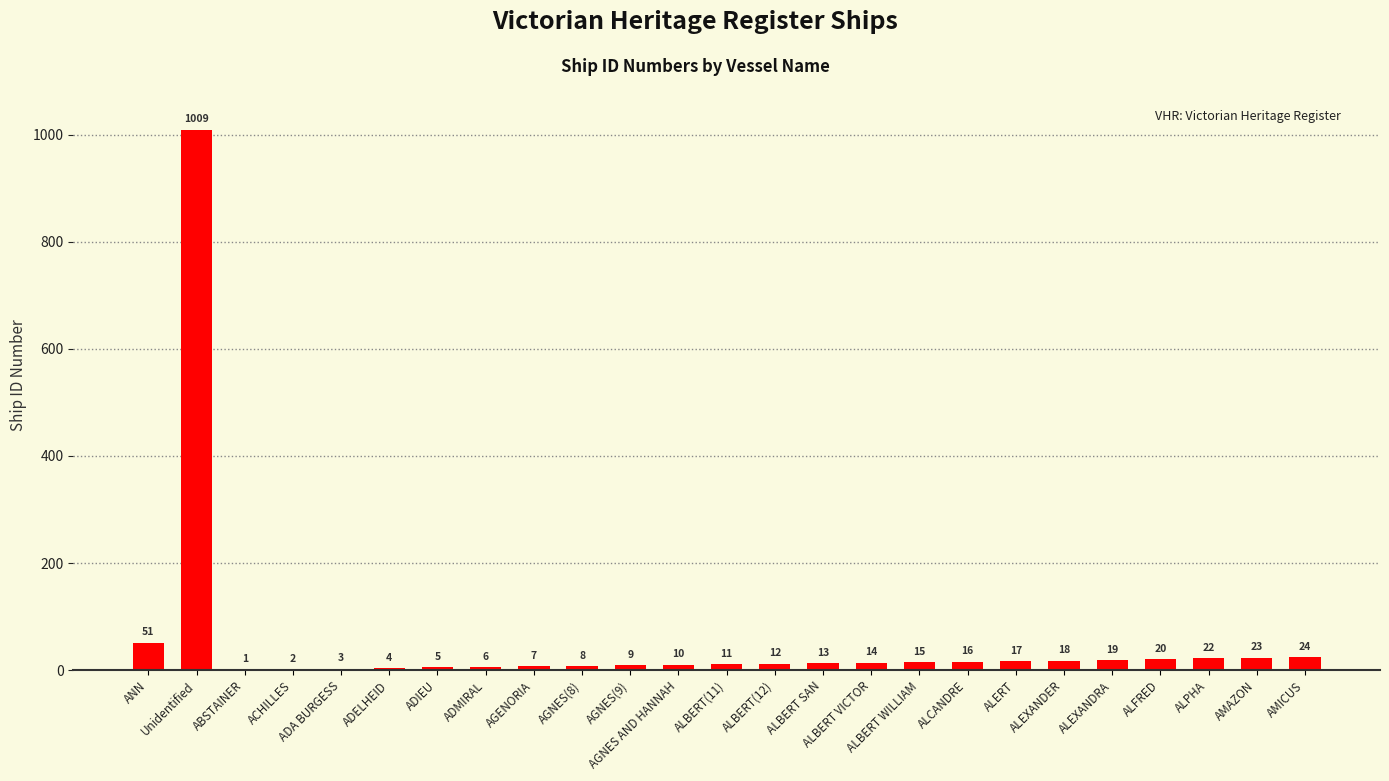

Between ADMIRAL and ALBERT(11), which is larger?

ALBERT(11)